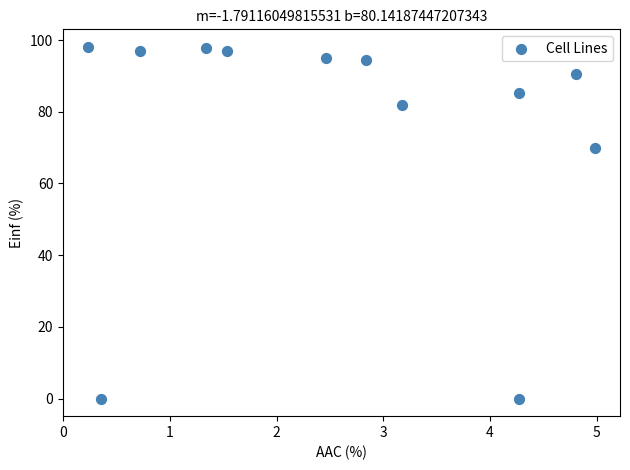

What Y value in the scatter plot is closest to 49?

69.8